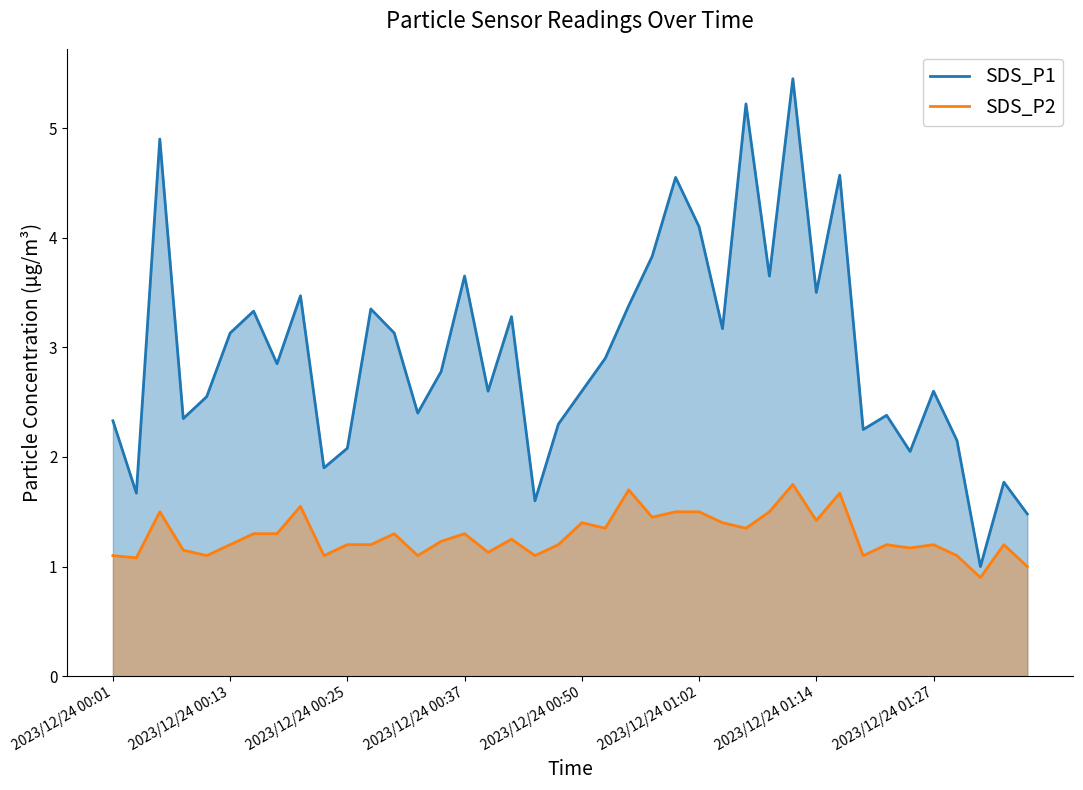

At which label does SDS_P2 reach its peak?

29